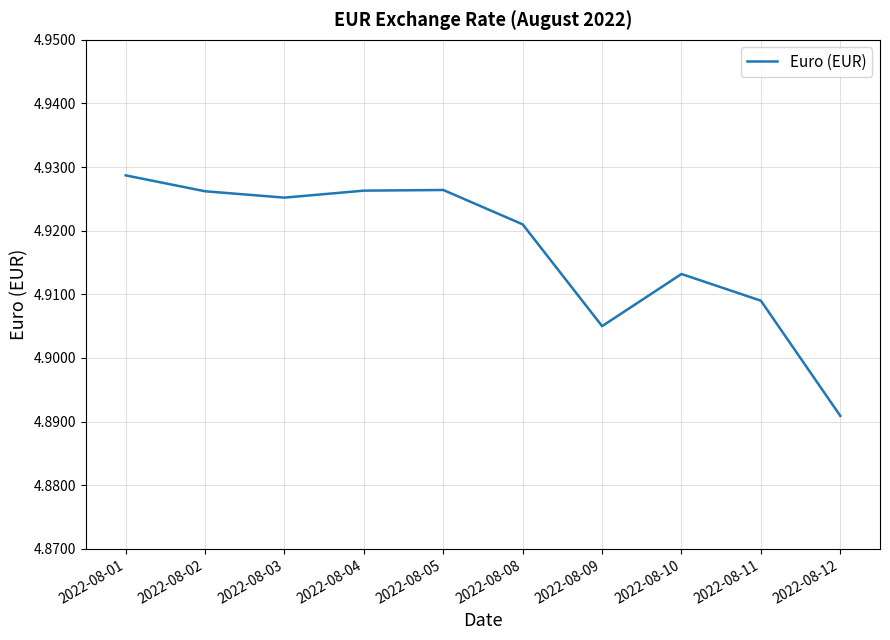

At which label is the value closest to 4?

2022-08-12